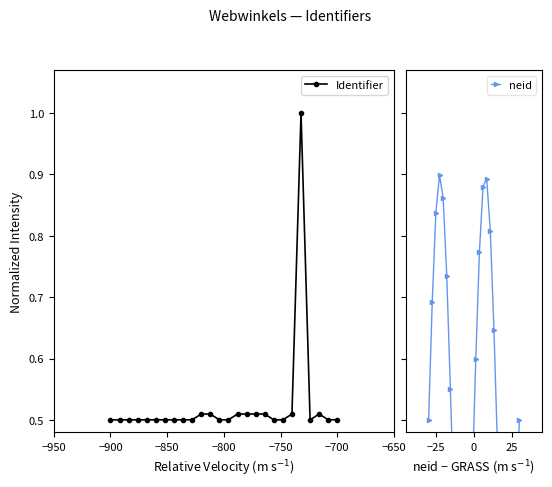

What is the highest value of the Identifier series?

1.0